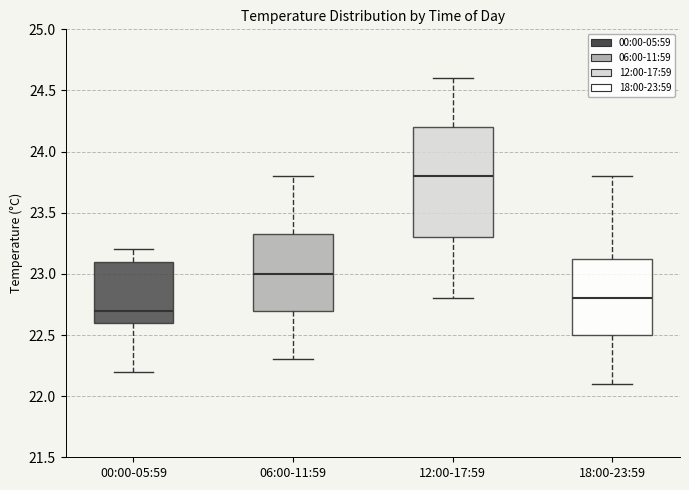

Where does the upper whisker of the box for 18:00-23:59 end on the y-axis? The values are not printed on the chart, so give them approximately, as read against the axis.

23.80